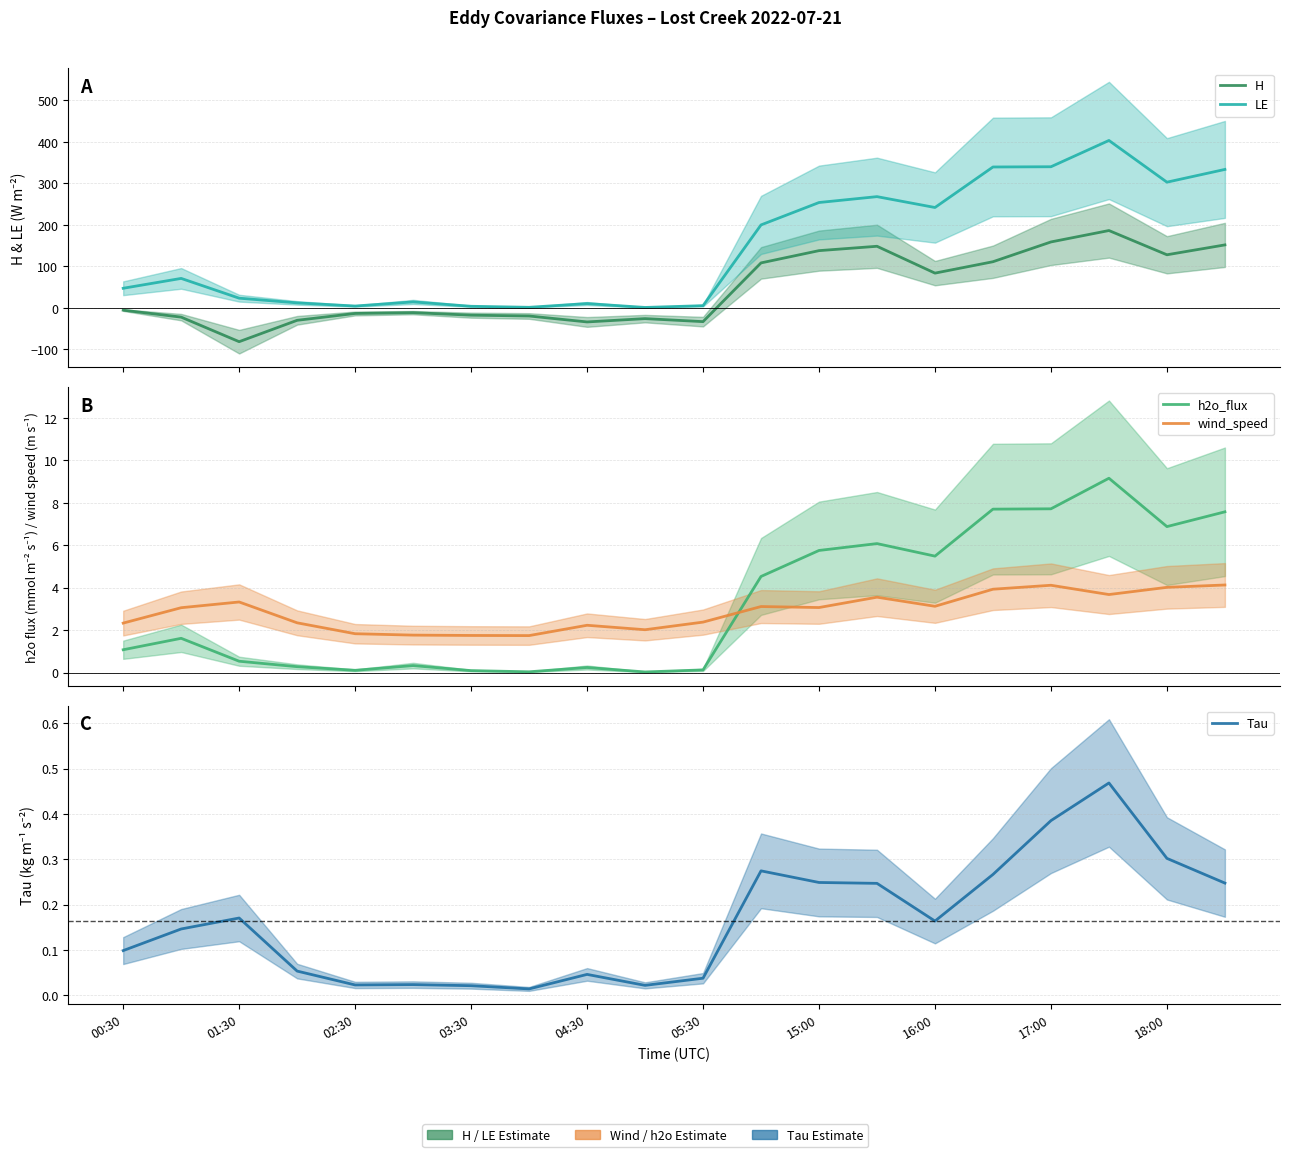

Is the value of LE at 13 greater than the value of h2o_flux at 10?

Yes